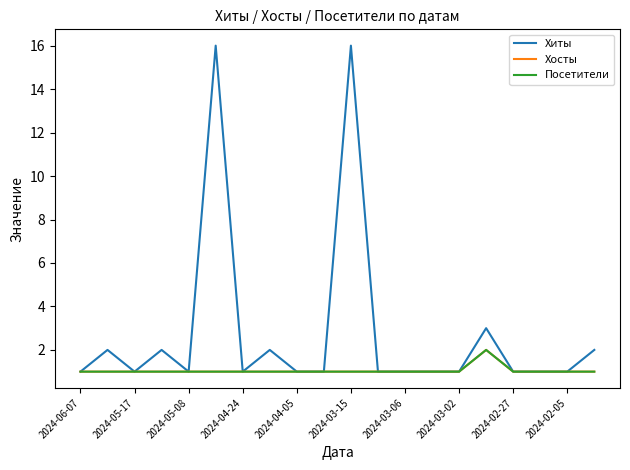

How many Хосты values are between 1 and 2?

20